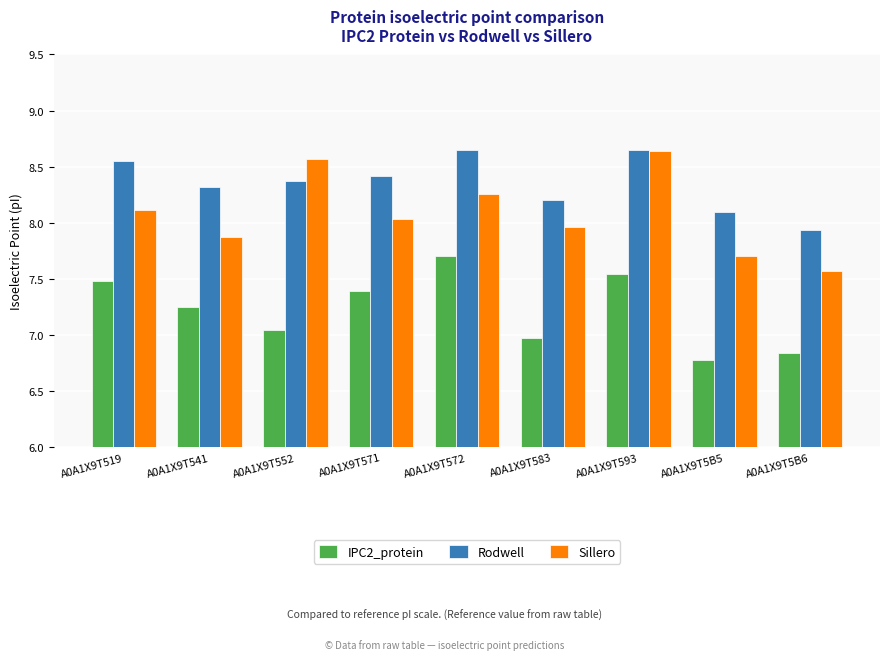

Which series changed the most between A0A1X9T571 and A0A1X9T5B6?

IPC2_protein